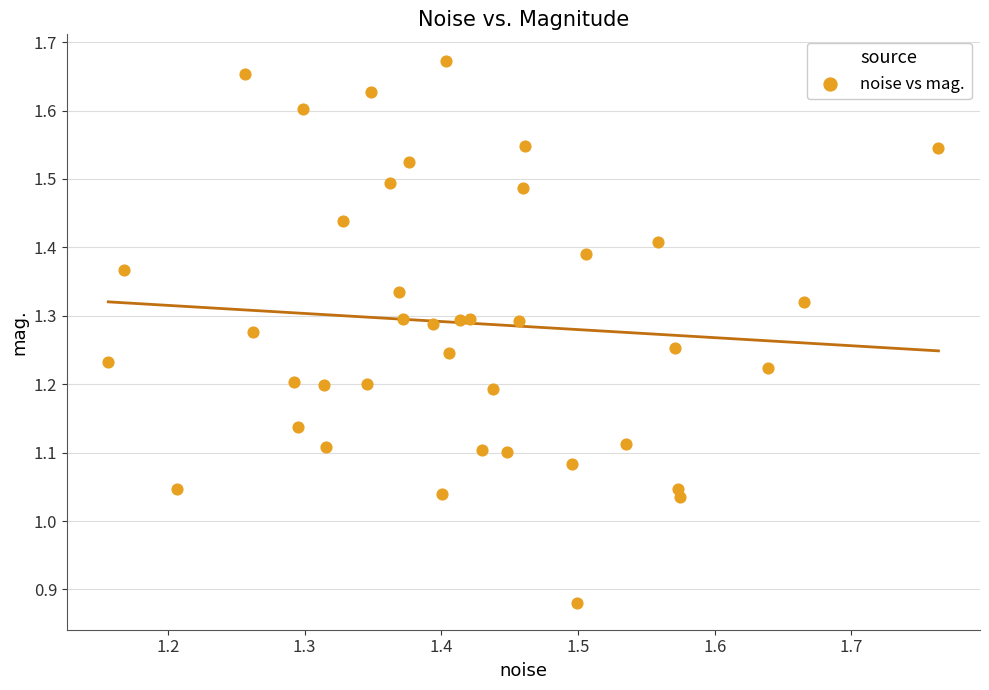

What is the range of X values (max minus min)?

0.6